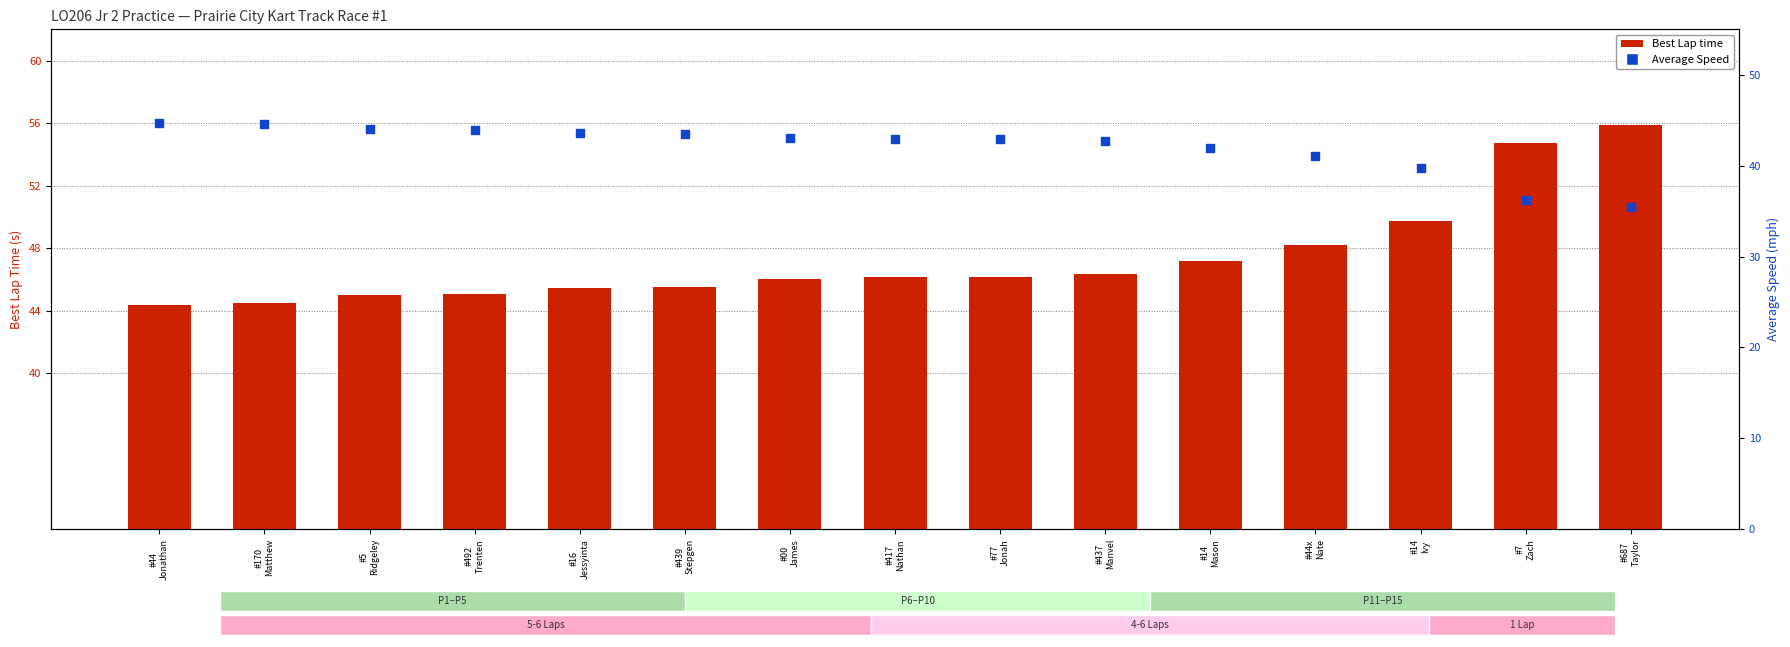

Which series reaches the minimum Y coordinate?

Average Speed